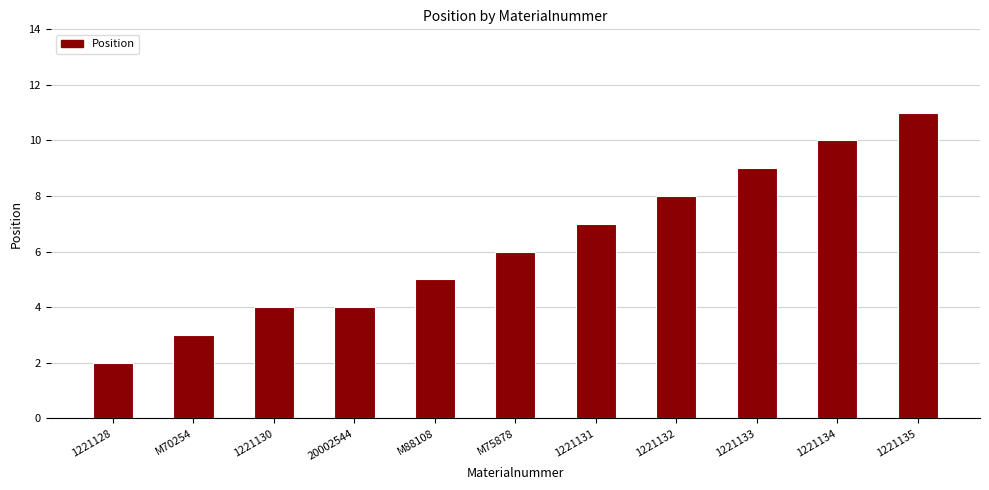

What value does the data have at 1221131?

7